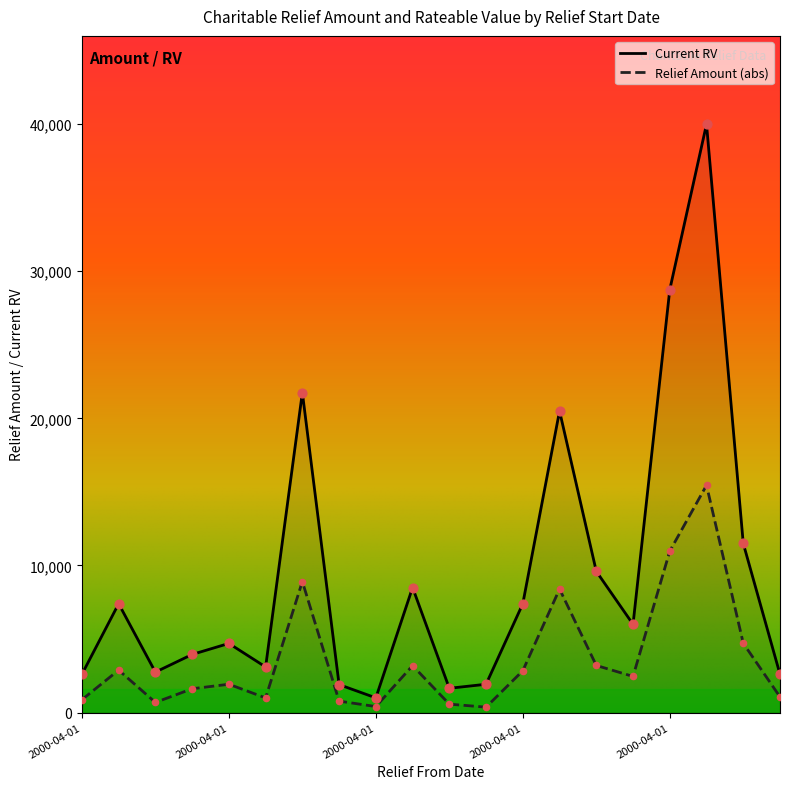

What is the total value across all series at 2000-04-01?

3475.8